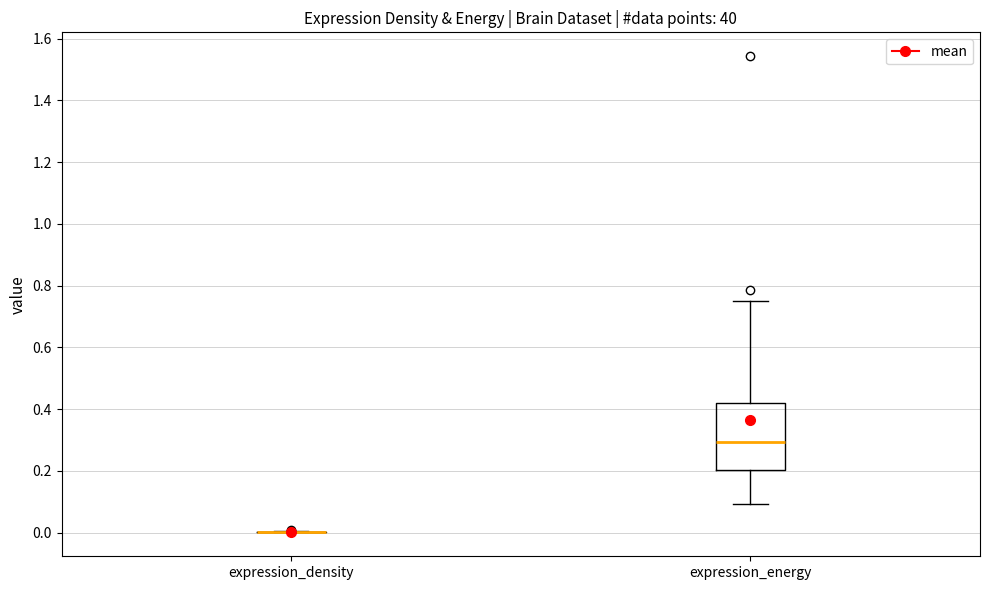

Which box is the tallest, from its lower edge to its upper edge?

expression_energy